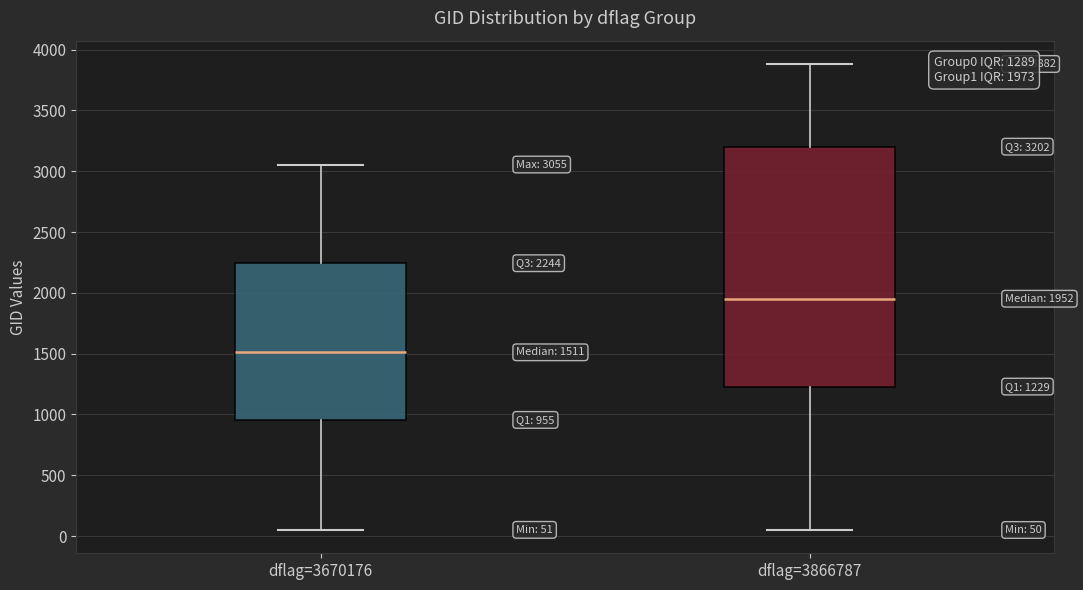

Which box's median line is the highest?

dflag=3866787